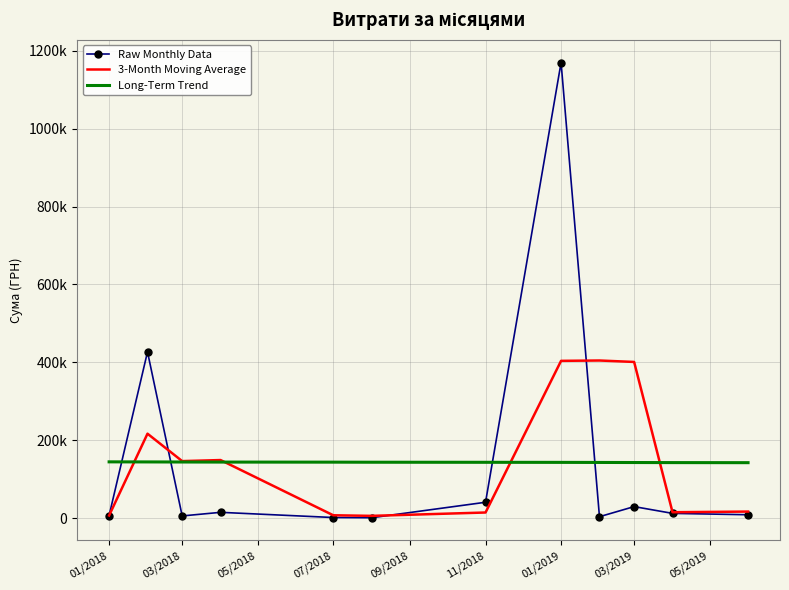

What are all the series names shown in the legend?

Raw Monthly Data, 3-Month Moving Average, Long-Term Trend